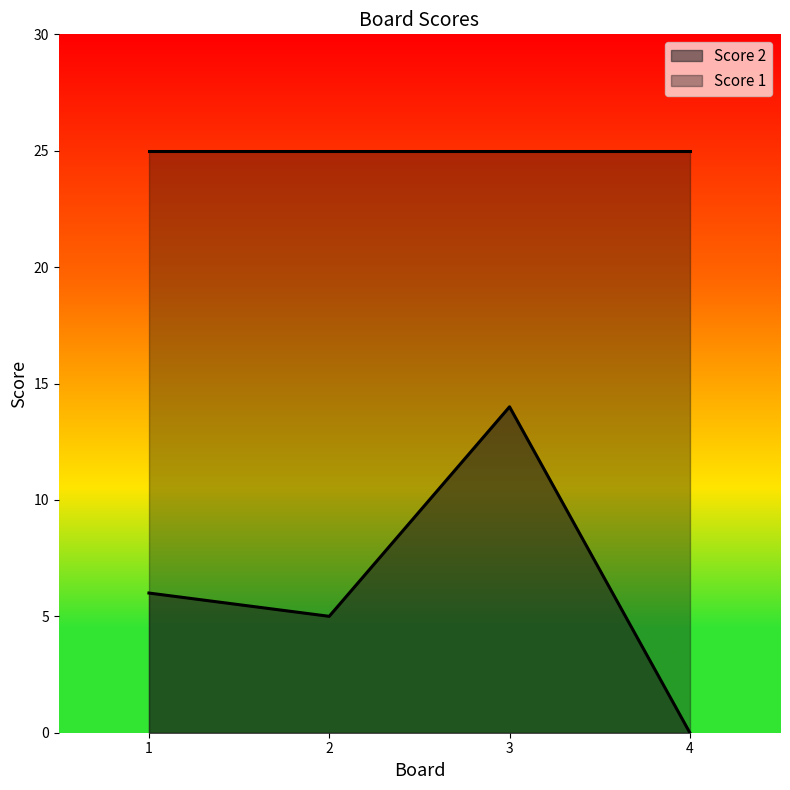

List the labels in order of value, largest first.

3, 1, 2, 4